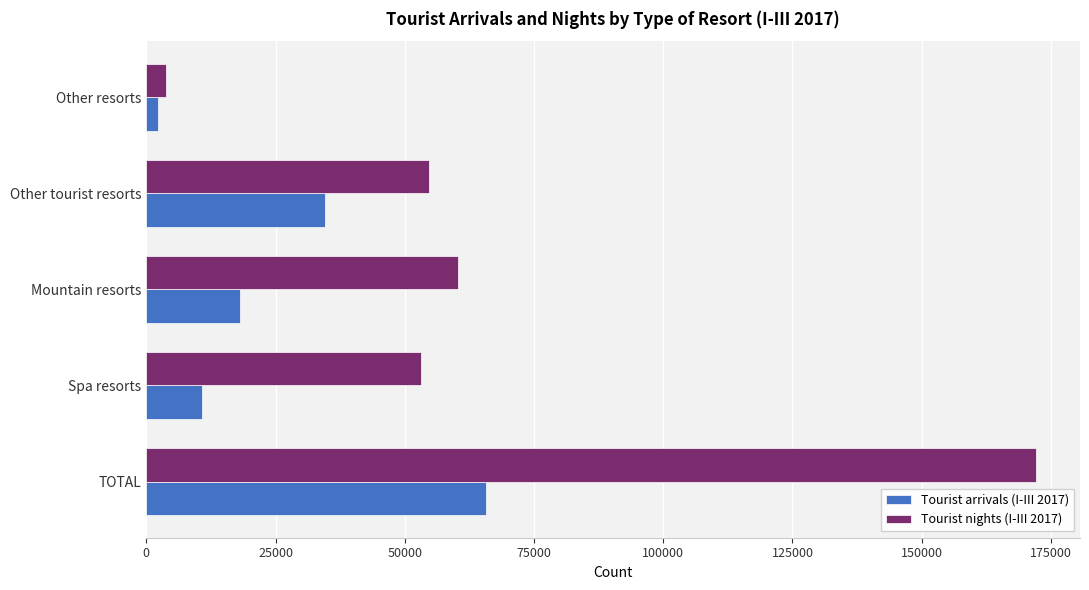

At Other tourist resorts, list the series in order from largest to smallest.

Tourist nights (I-III 2017), Tourist arrivals (I-III 2017)